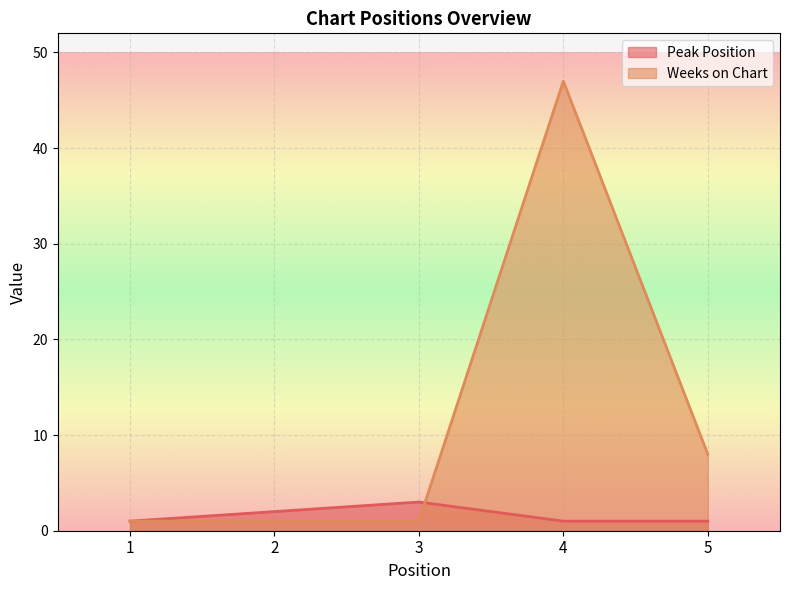

Is it true that Weeks on Chart equals 1 at 3?

False